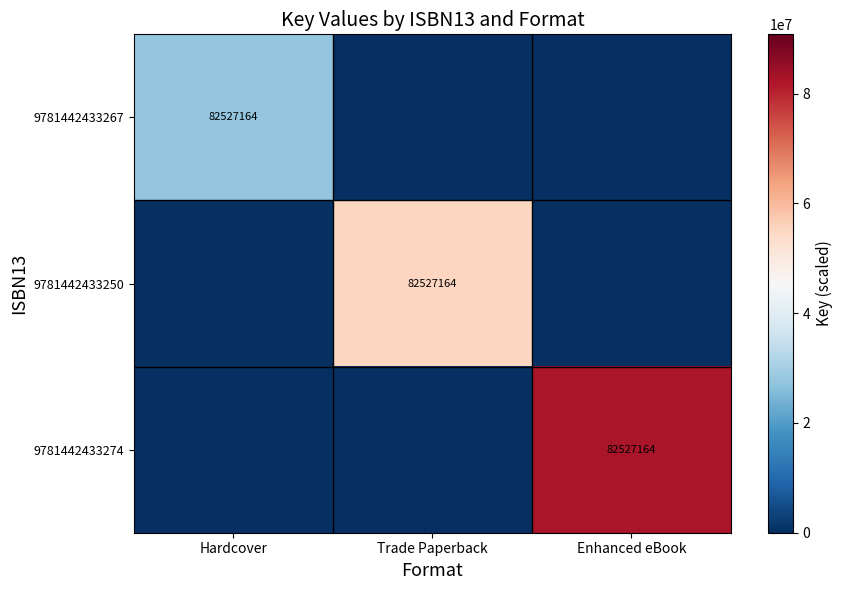

The 9781442433250 series shows 82527164 at Trade Paperback. True or false?

True